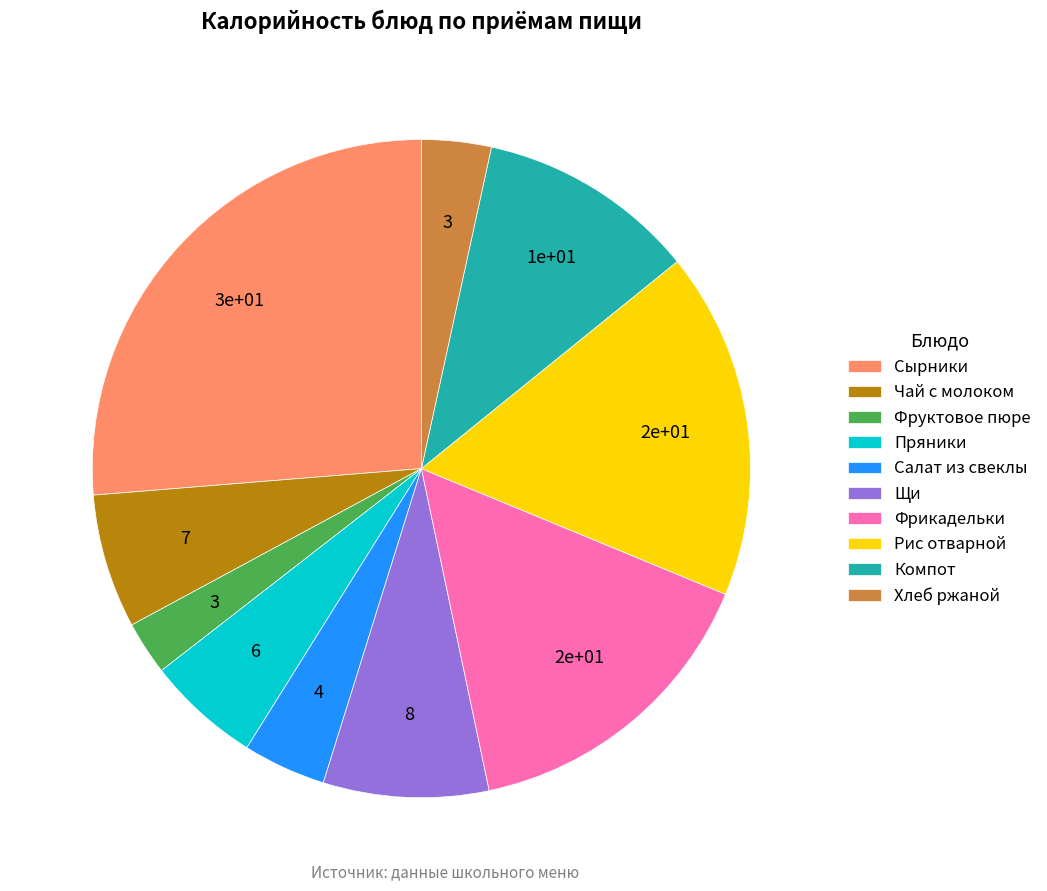

Is Пряники the majority of the pie?

No